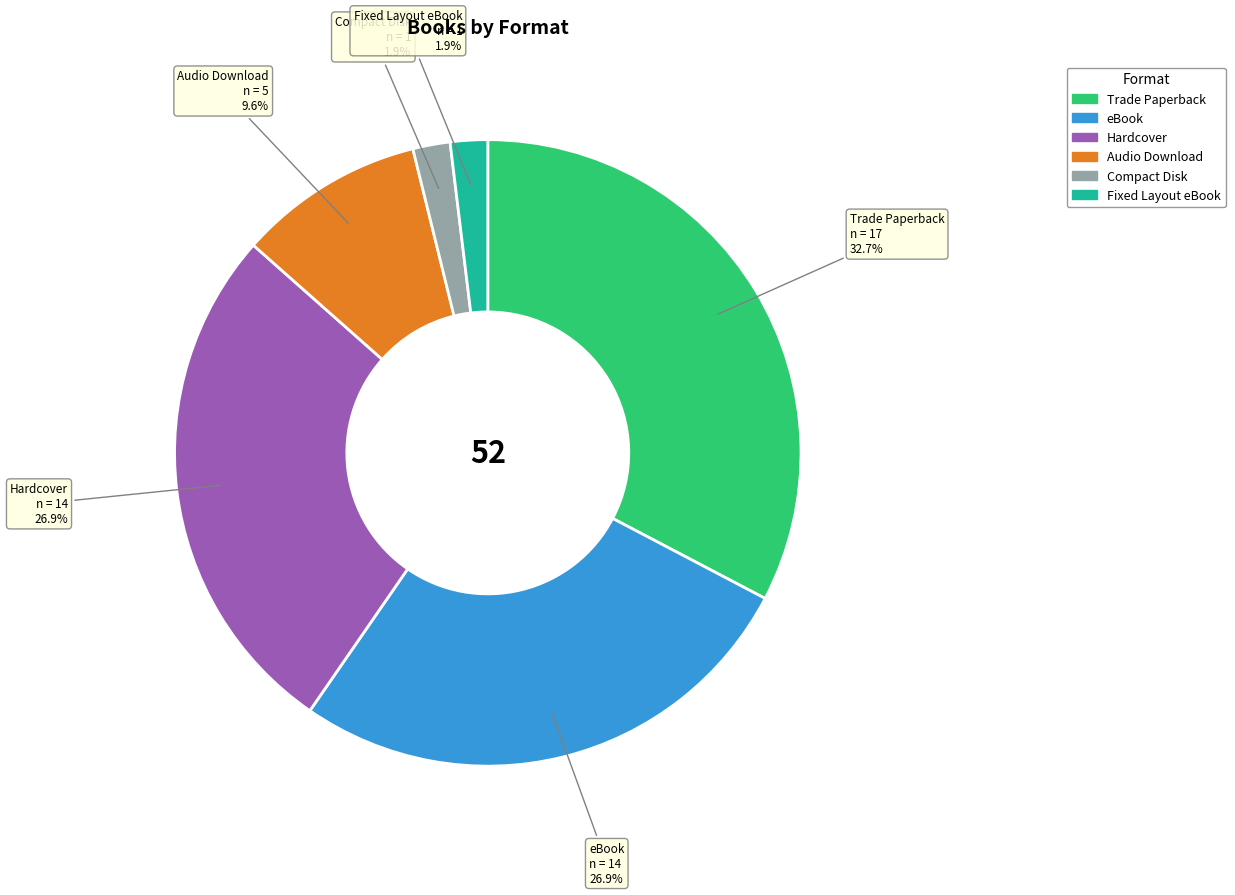

To the nearest percent, what is the average slice percentage?

17%